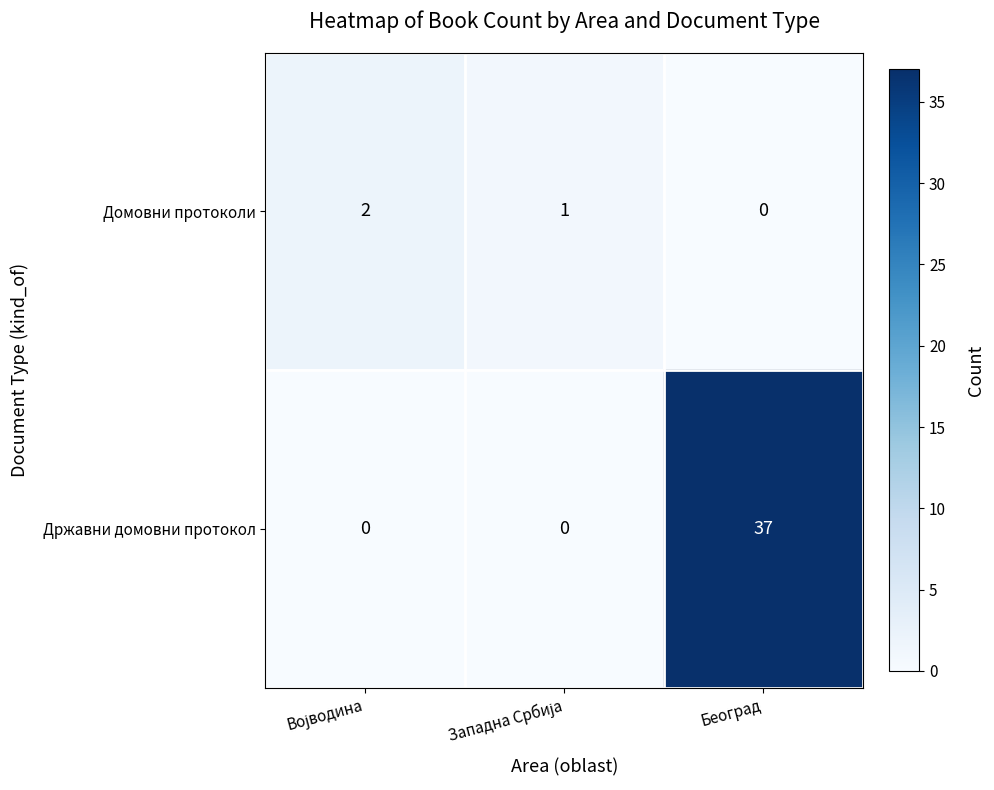

At how many categories does at least one series exceed 18?

1